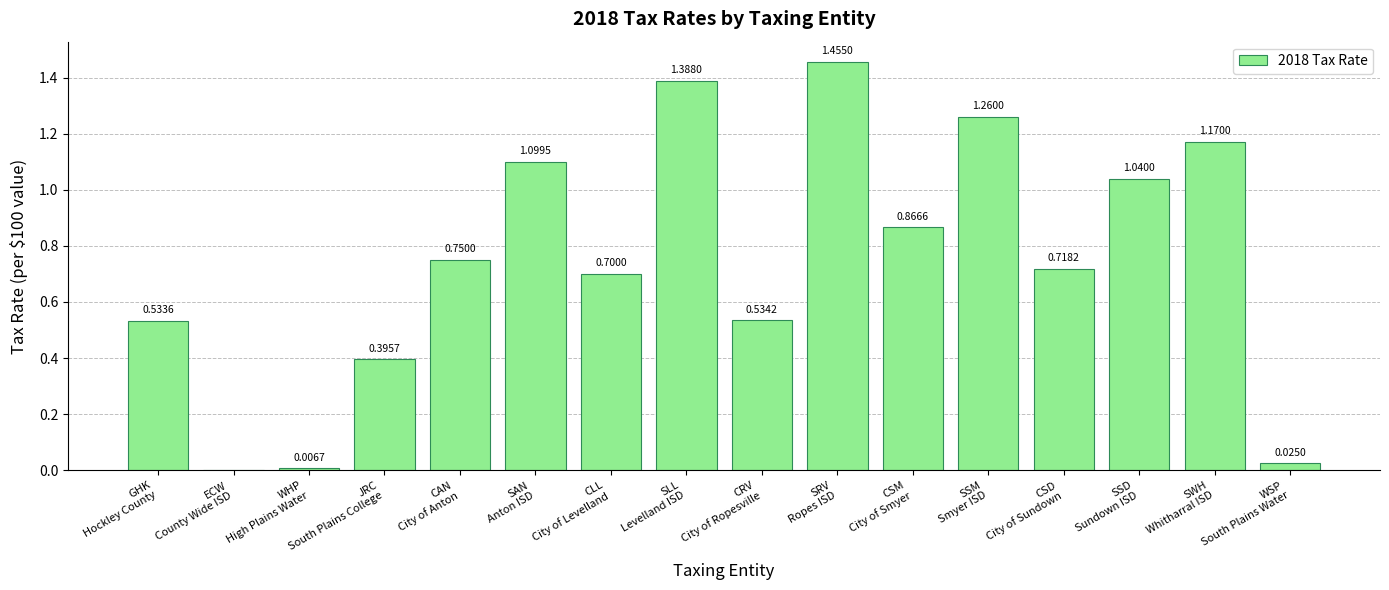

What is the sum of all values?

11.9